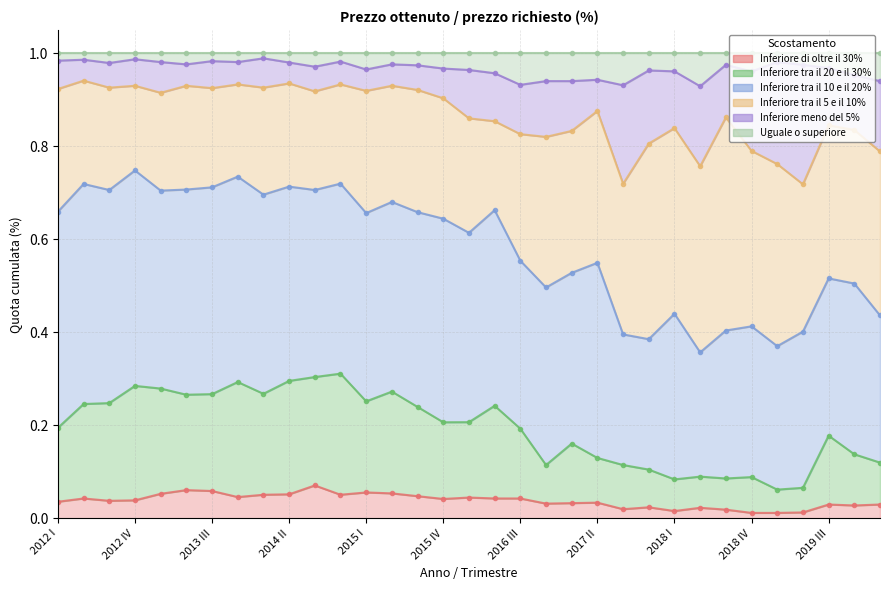

What is the difference between the maximum and minimum values in the Inferiore di oltre il 30% series?

0.1